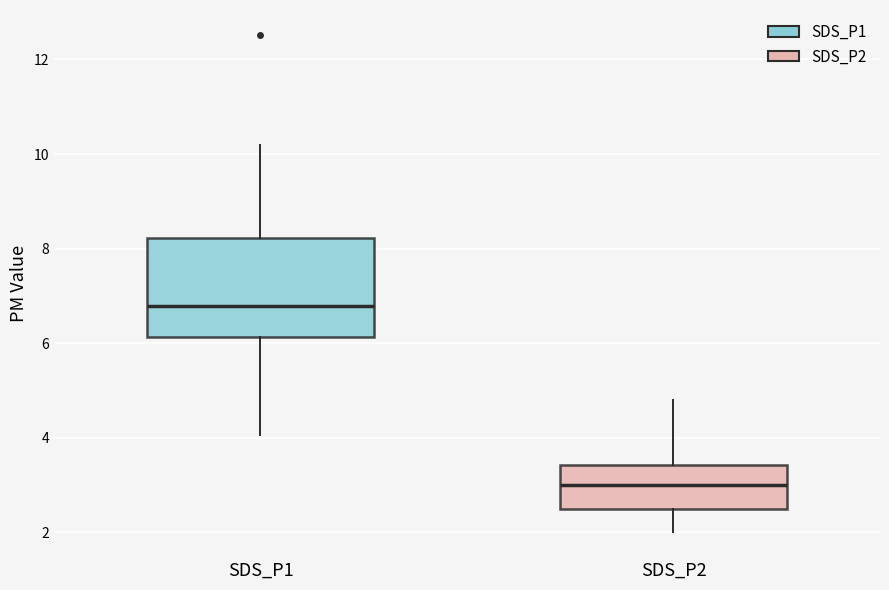

Reading left to right, read every box against the y-axis: the position of its median line, the range the box covers, and the ends of its whiskers. The values are not printed on the chart, so give them approximately, as read against the axis.

SDS_P1: median 6.8, box 6.2 to 8.2, whiskers 4.0 to 10.2
SDS_P2: median 3.0, box 2.4 to 3.4, whiskers 2.0 to 4.8